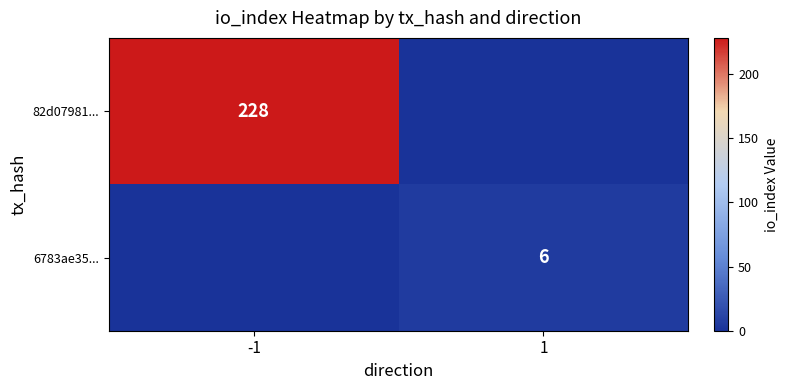

The 82d07981... series shows 228 at -1. True or false?

True